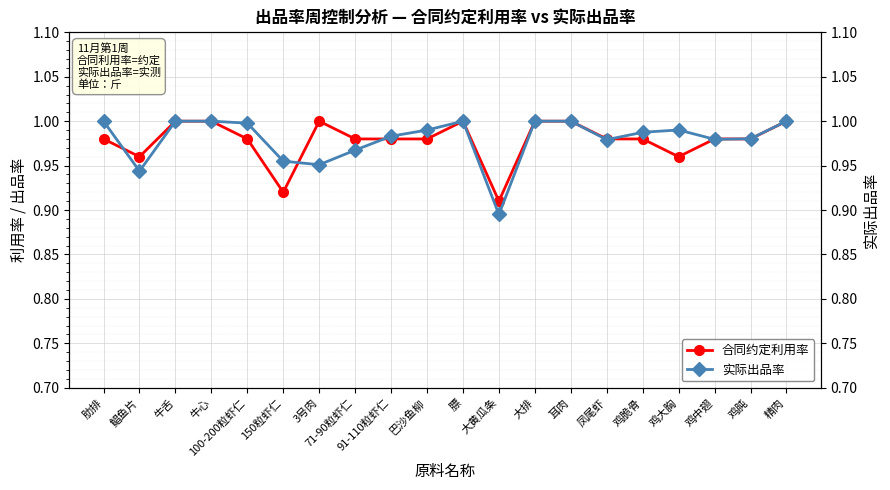

Which category has the lowest value across all series?

大黄瓜条